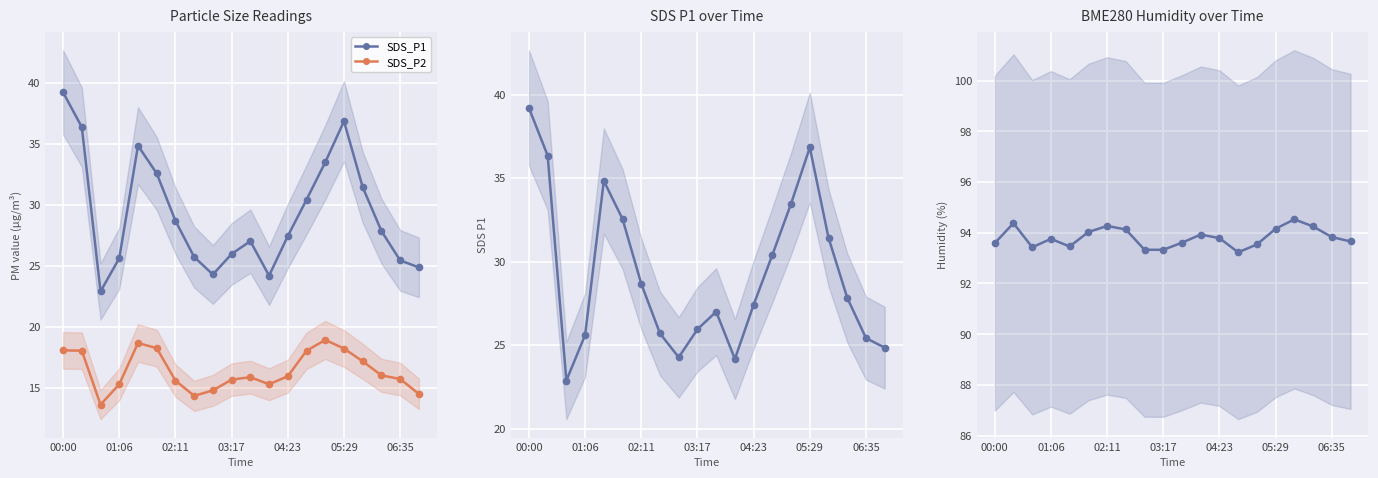

Is this an area chart (filled region under the line)?

No